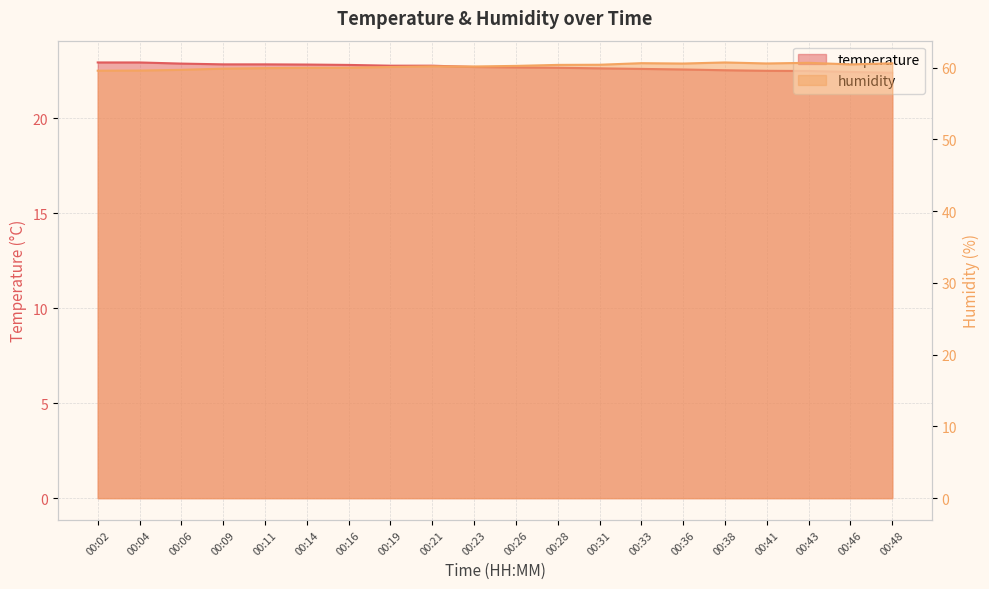

What are all the series names shown in the legend?

temperature, humidity